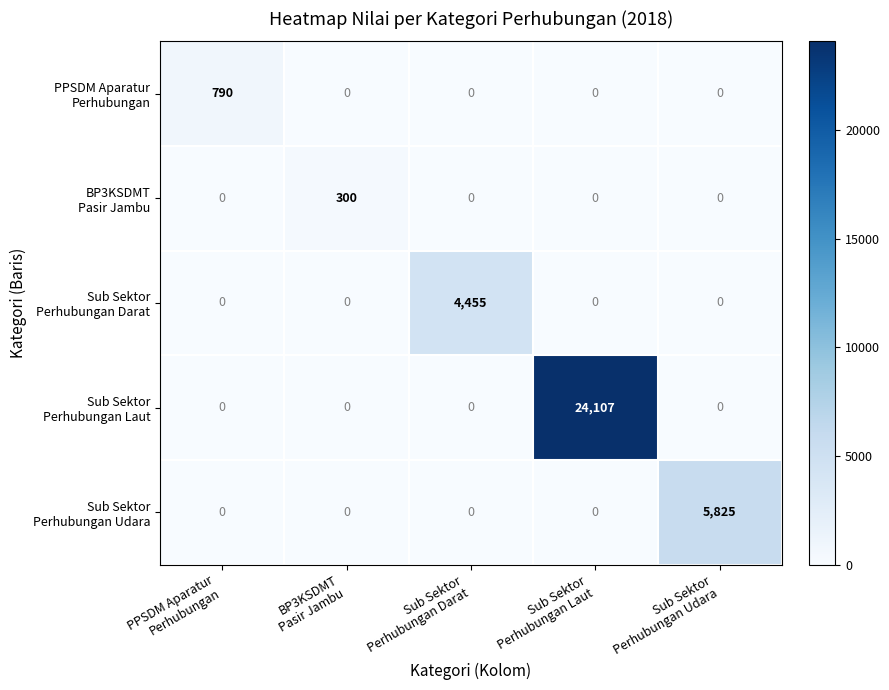

What is the maximum value shown in the chart?

24107